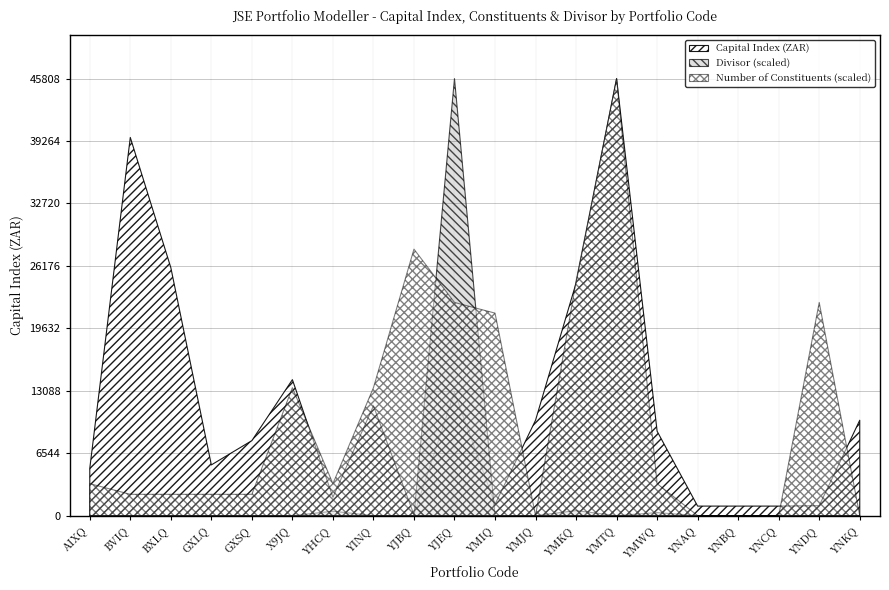

Which category has the lowest value in the Number of Constituents series?

YMJQ